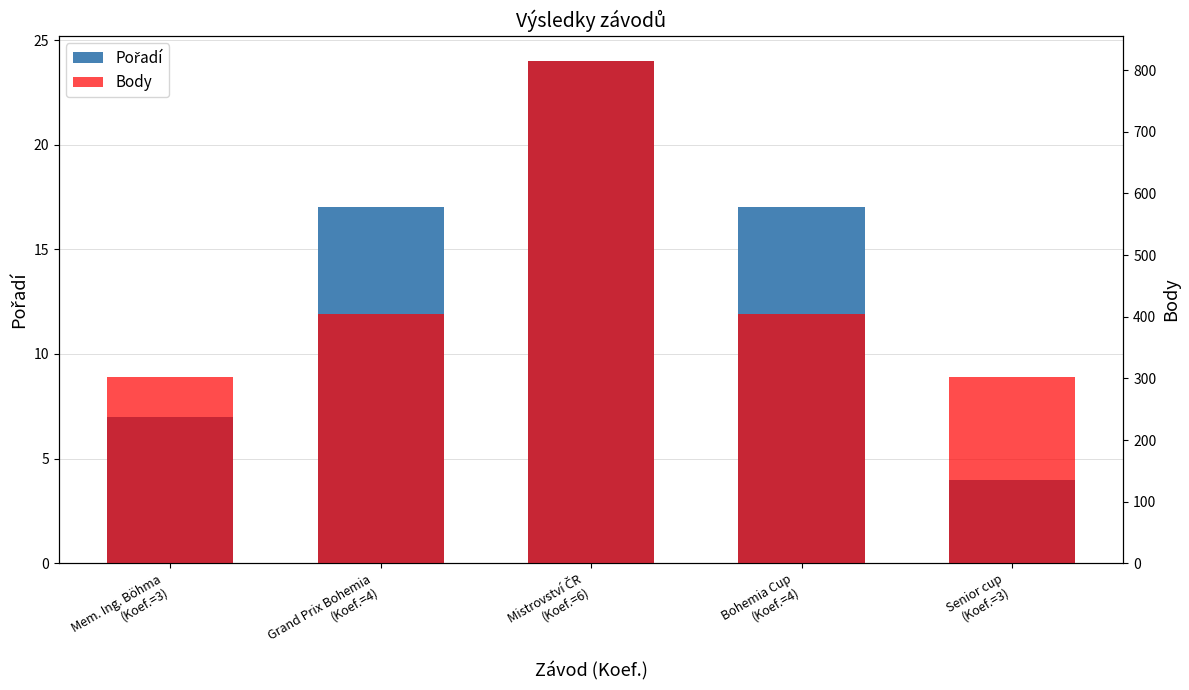

What is the greatest value displayed?

815